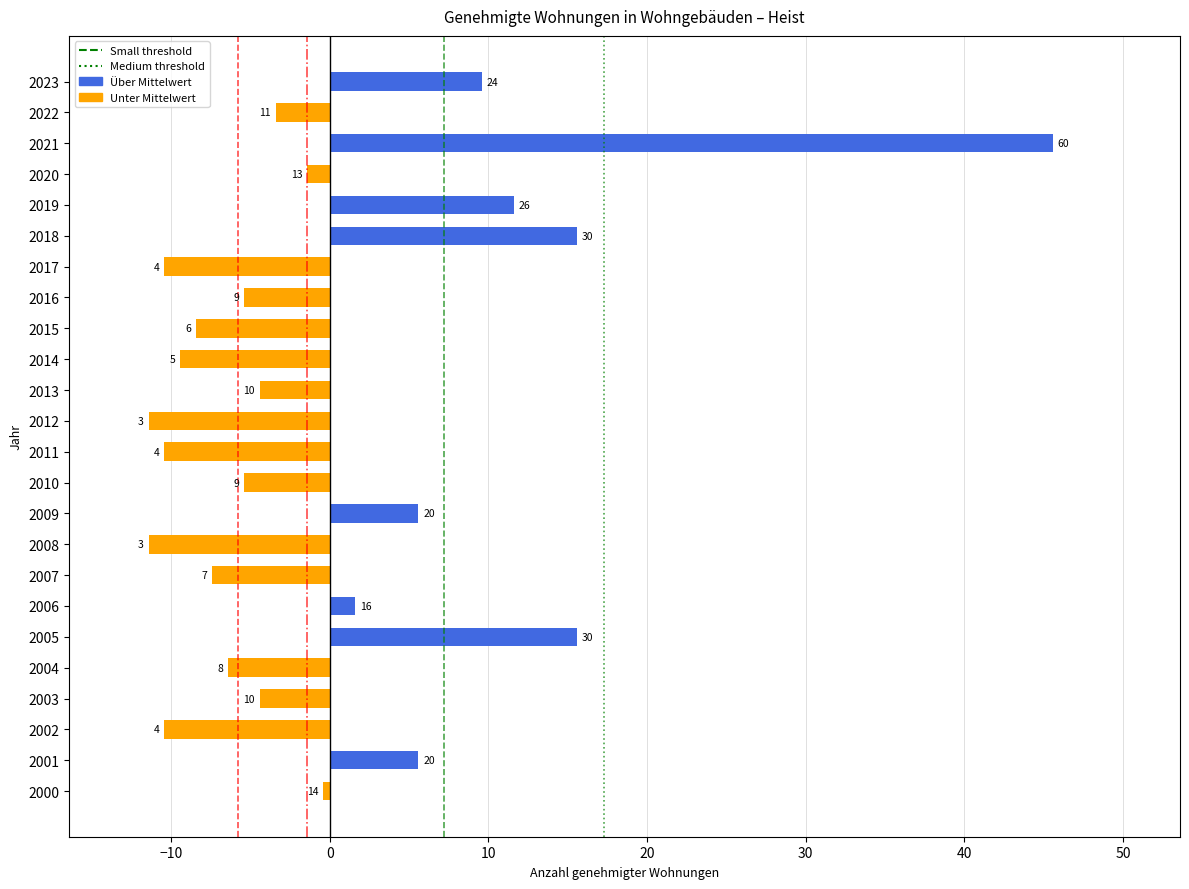

Are the bars horizontal?

Yes